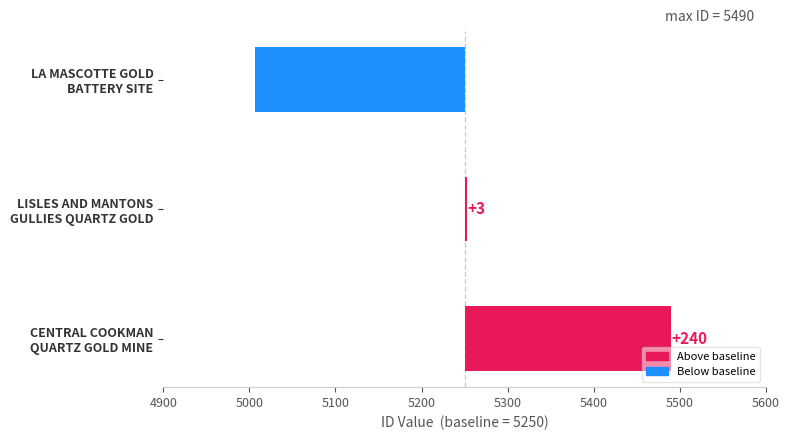

What is the difference between the values at CENTRAL COOKMAN
QUARTZ GOLD MINE and LA MASCOTTE GOLD
BATTERY SITE?

483